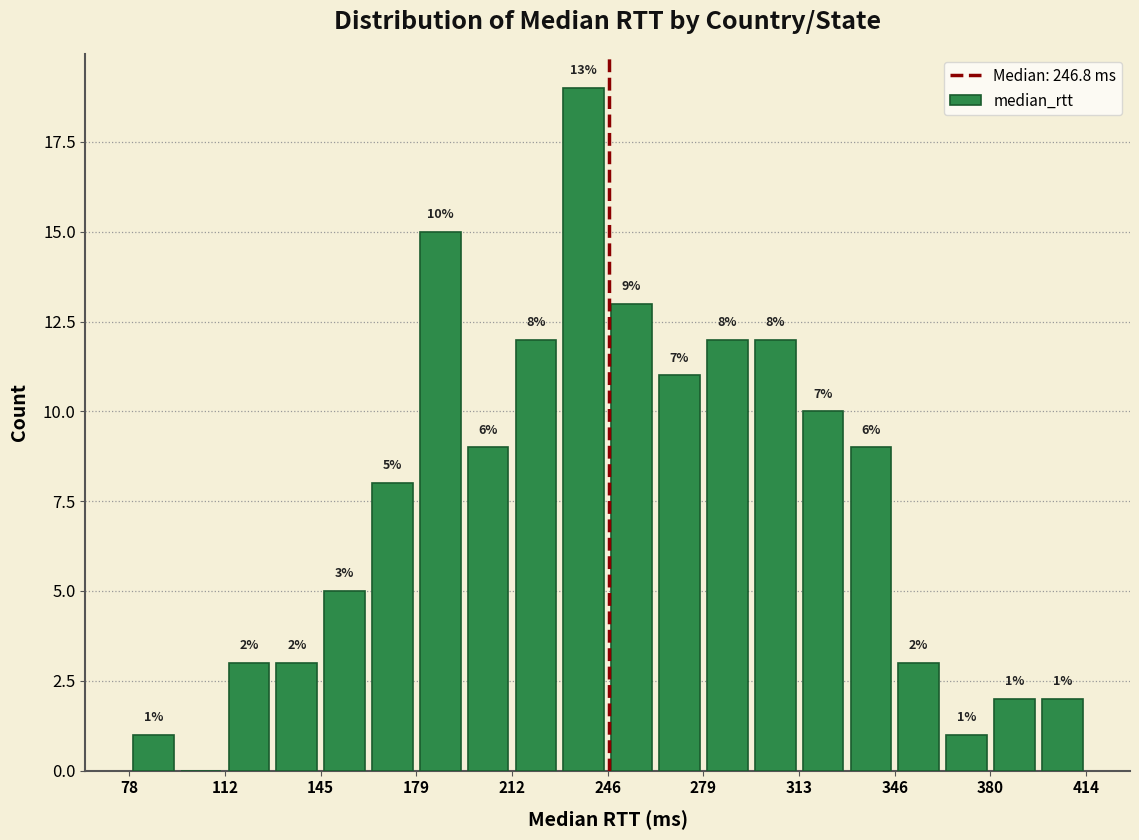

Read against the x-axis, roughly where is the centre of the tallest bar?

240